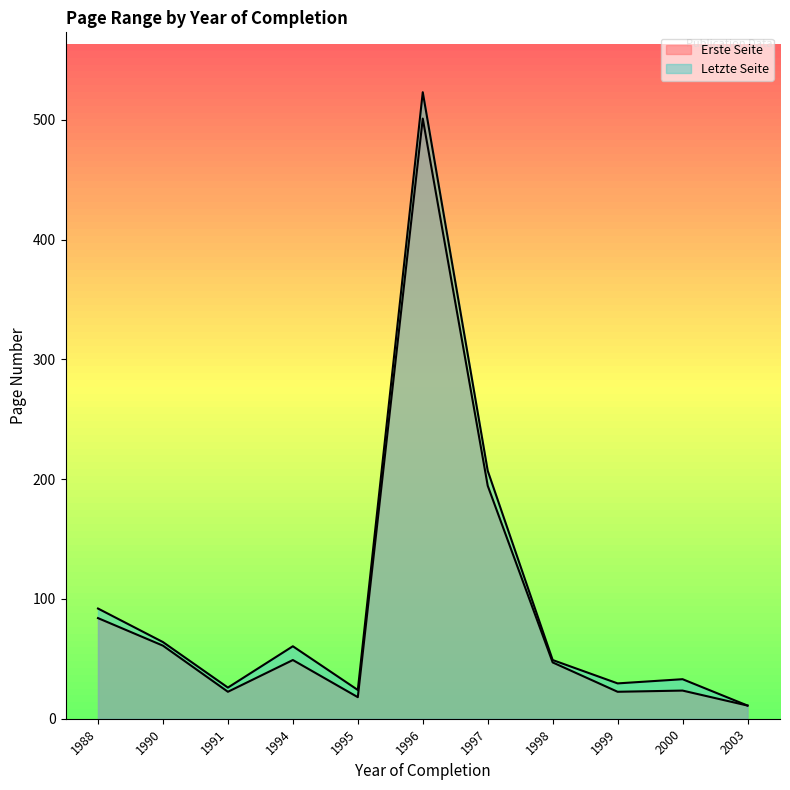

At how many categories does at least one series exceed 479?

1